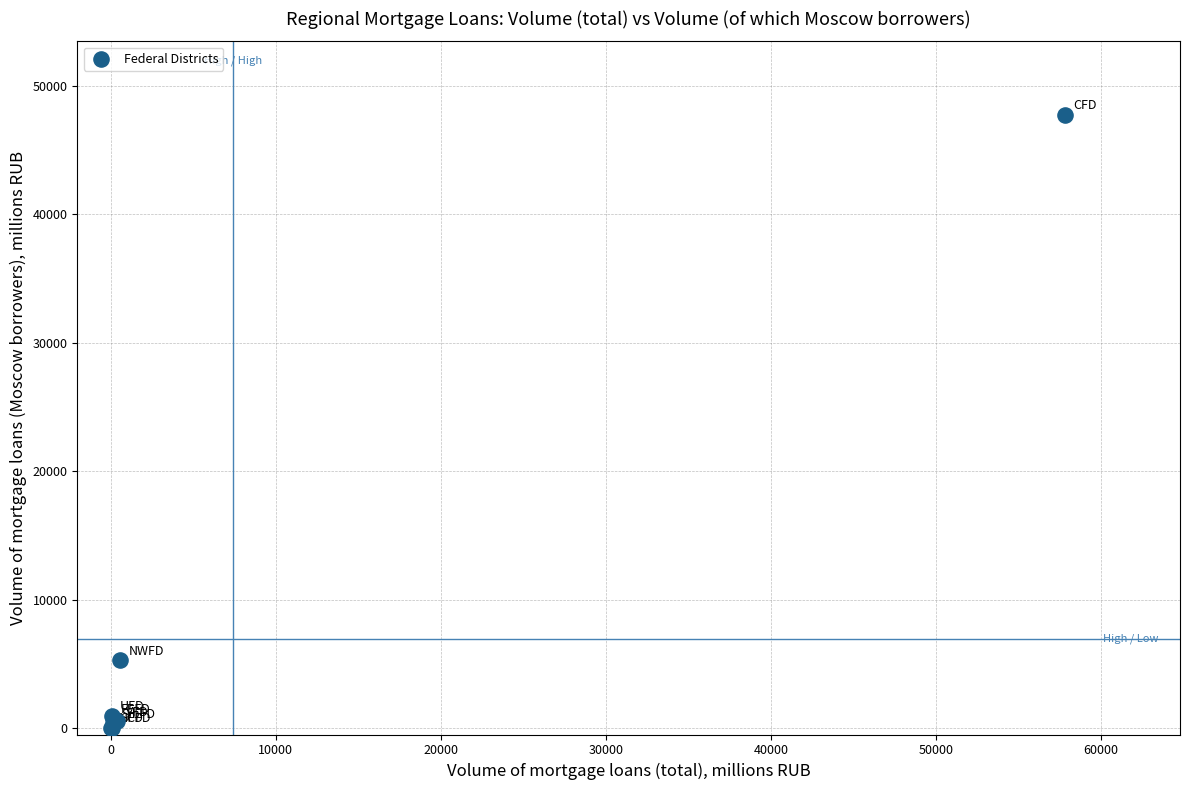

What Y value in the scatter plot is closest to 23863?

5280